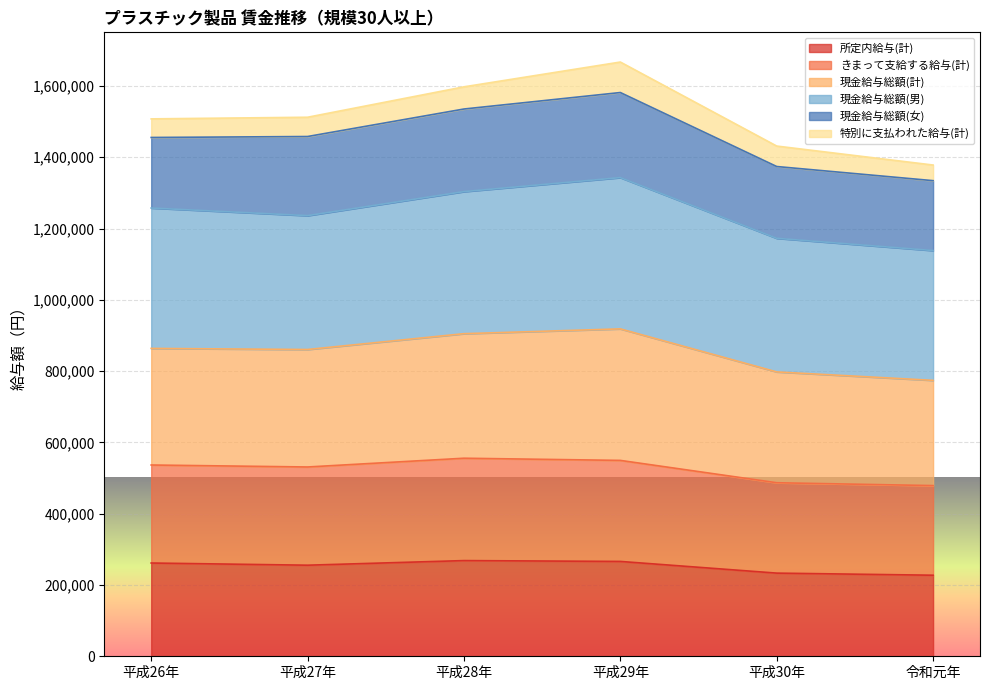

What is the total value across all series at 平成29年?

1667056